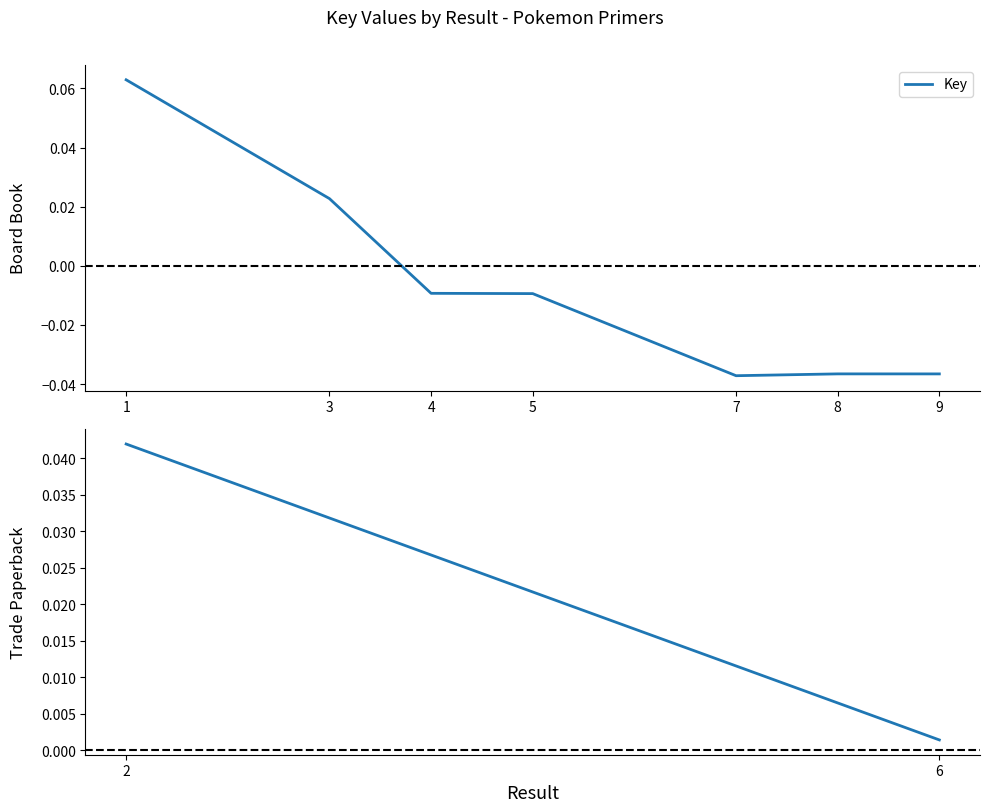

How many values are below 0?

5